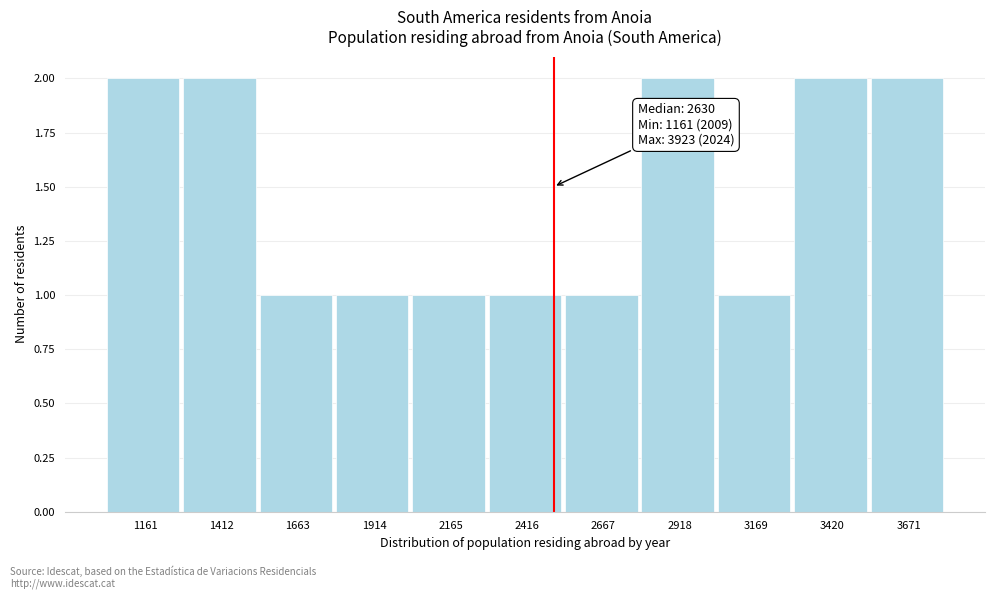

Reading right to left, extract all data points from this chart.

3671=2	3420=2	3169=1	2918=2	2667=1	2416=1	2165=1	1914=1	1663=1	1412=2	1161=2